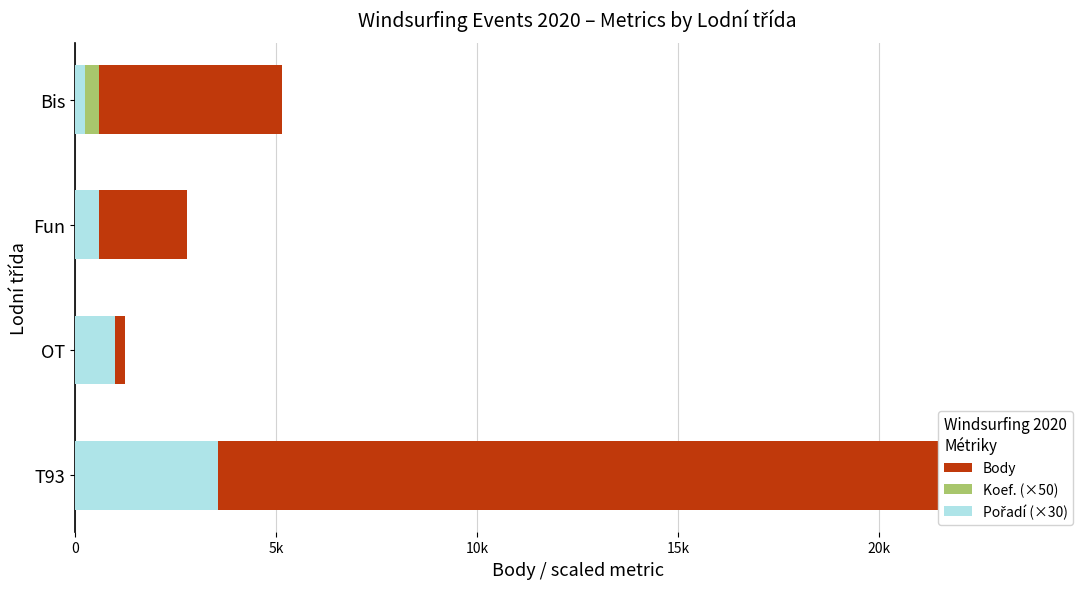

What are all the series names shown in the legend?

Body, Koef. (×50), Pořadí (×30)